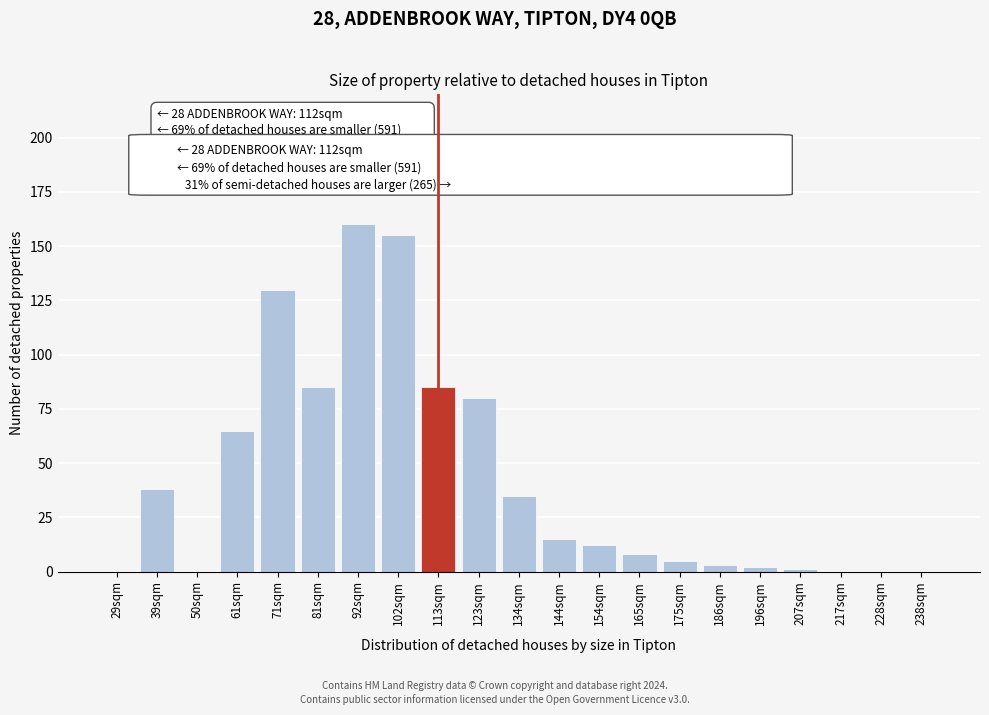

Reading left to right, extract all data points from this chart.

29sqm=0	39sqm=38	50sqm=0	61sqm=65	71sqm=130	81sqm=85	92sqm=160	102sqm=155	113sqm=85	123sqm=80	134sqm=35	144sqm=15	154sqm=12	165sqm=8	175sqm=5	186sqm=3	196sqm=2	207sqm=1	217sqm=0	228sqm=0	238sqm=0